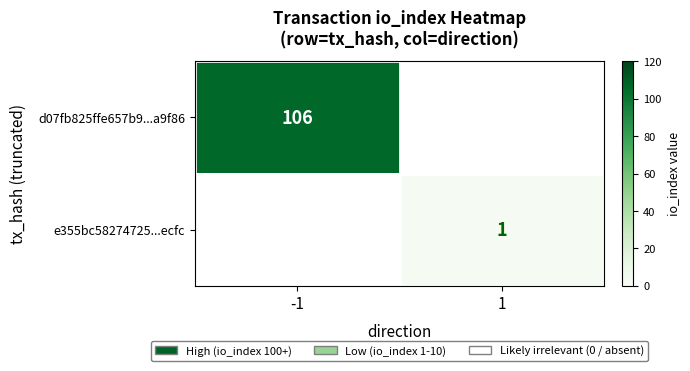

True or false: d07fb825ffe657b9...a9f86 has a value of 55 at -1.

False